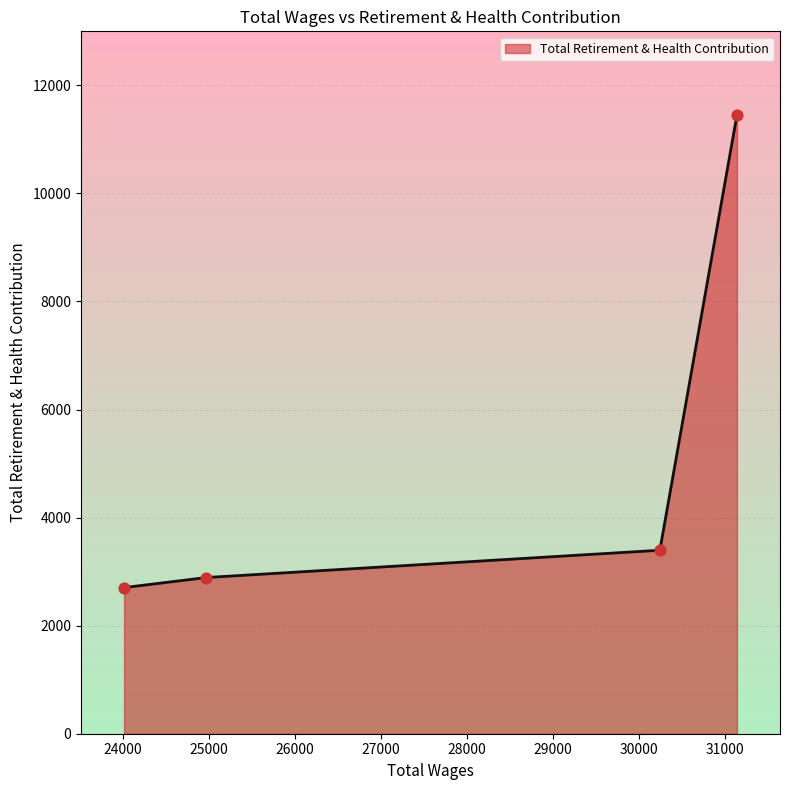

What is the smallest value displayed?

2705